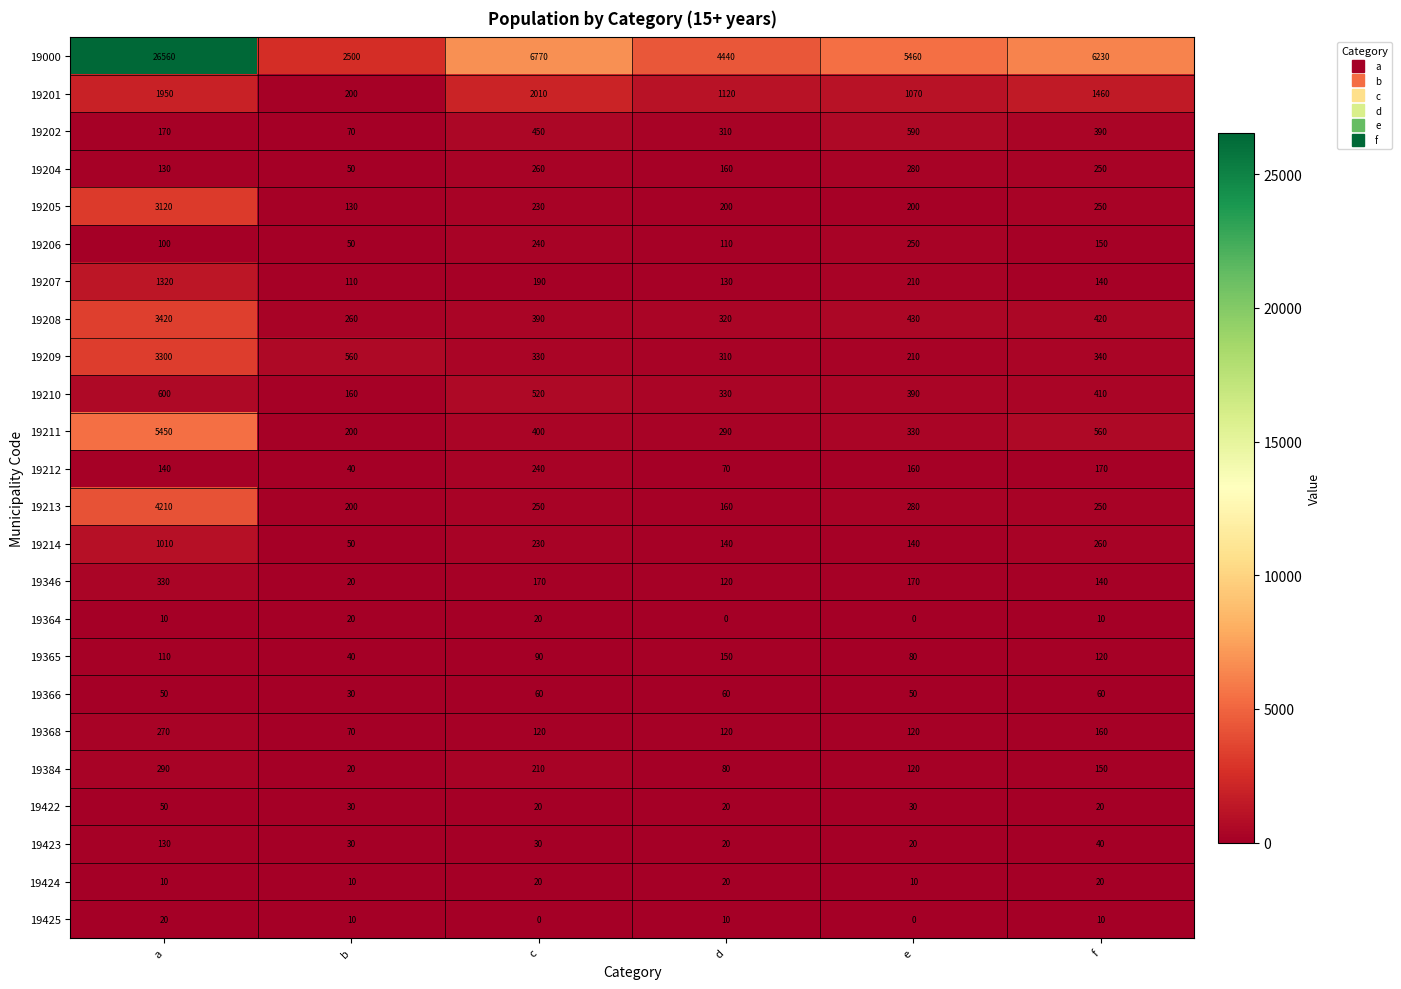

How many data points does each series have?

6